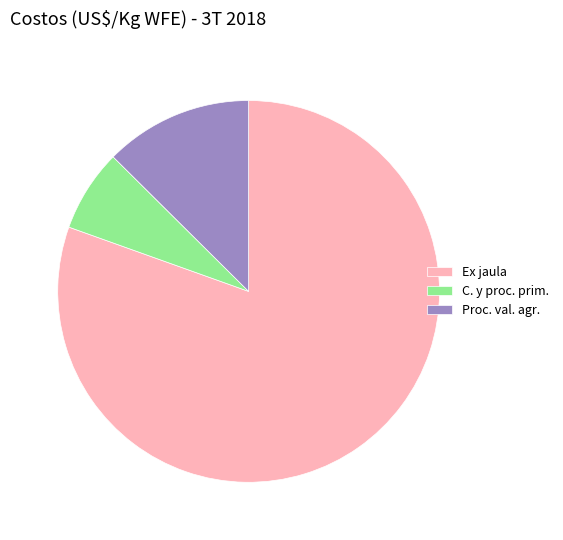

True or false: C. y proc. prim. accounts for 7% of the total.

True